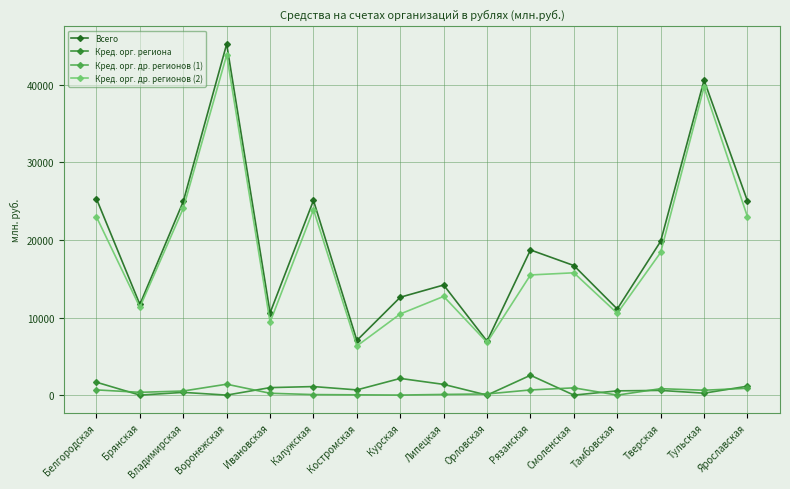

Rank the series at Смоленская from lowest to highest value.

Кред. орг. региона, Кред. орг. др. регионов (1), Кред. орг. др. регионов (2), Всего